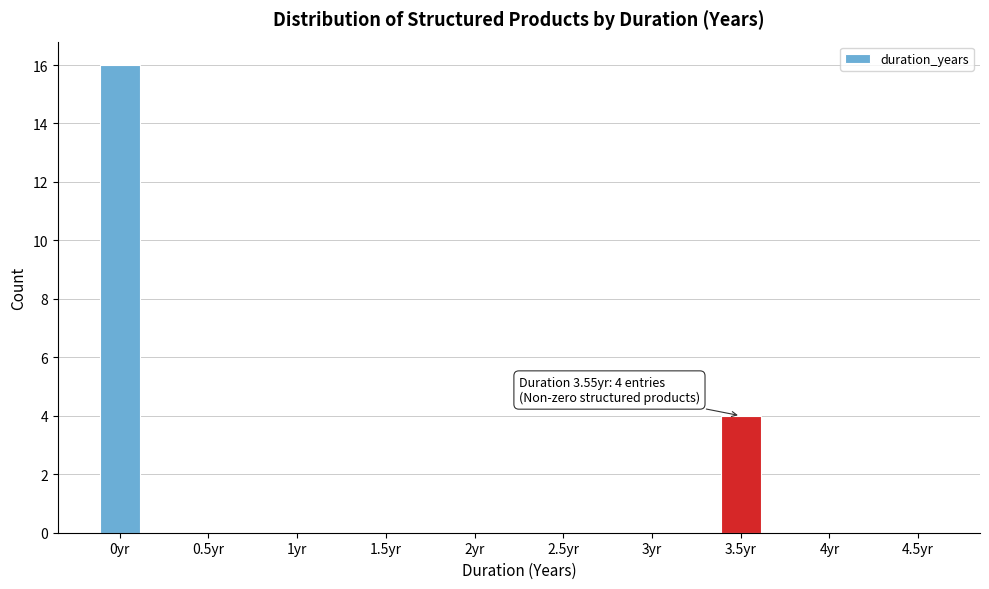

Reading left to right, extract all data points from this chart.

0yr=16	0.5yr=0	1yr=0	1.5yr=0	2yr=0	2.5yr=0	3yr=0	3.5yr=4	4yr=0	4.5yr=0